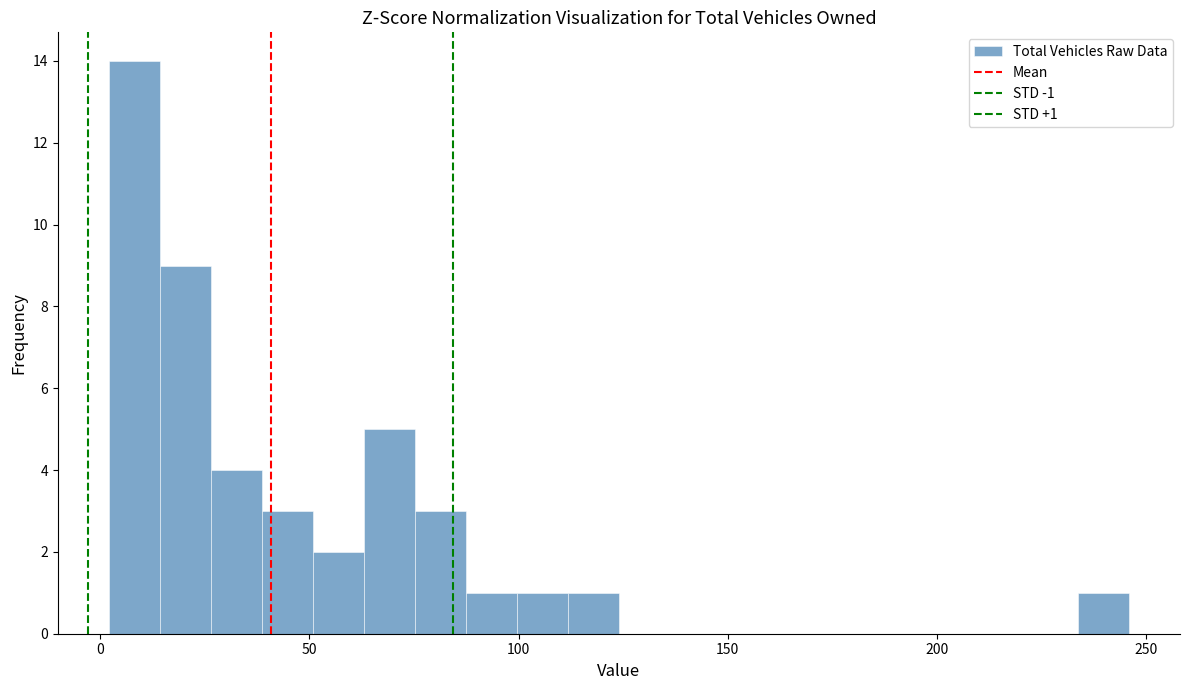

Around what value on the x-axis is the tallest bar? Give the approximate position of its centre, as read against the axis.

10